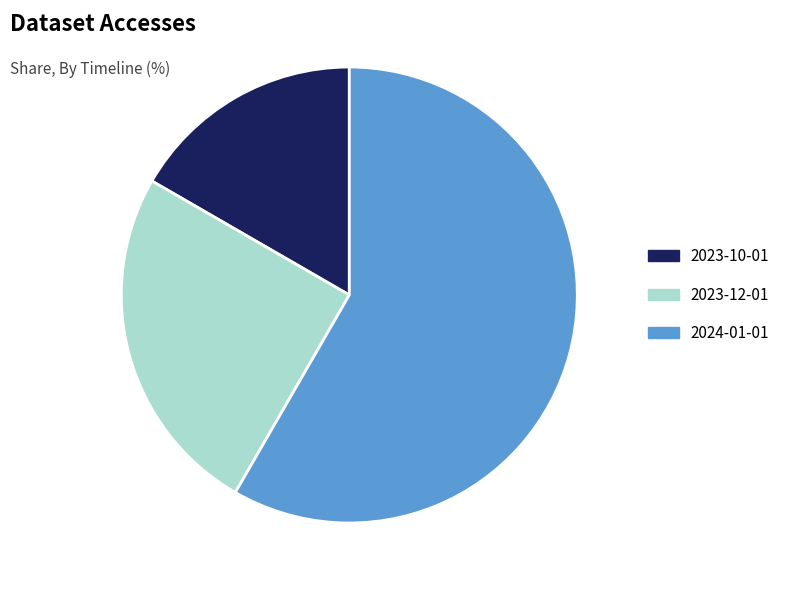

Which slice represents more than half of the pie?

2024-01-01